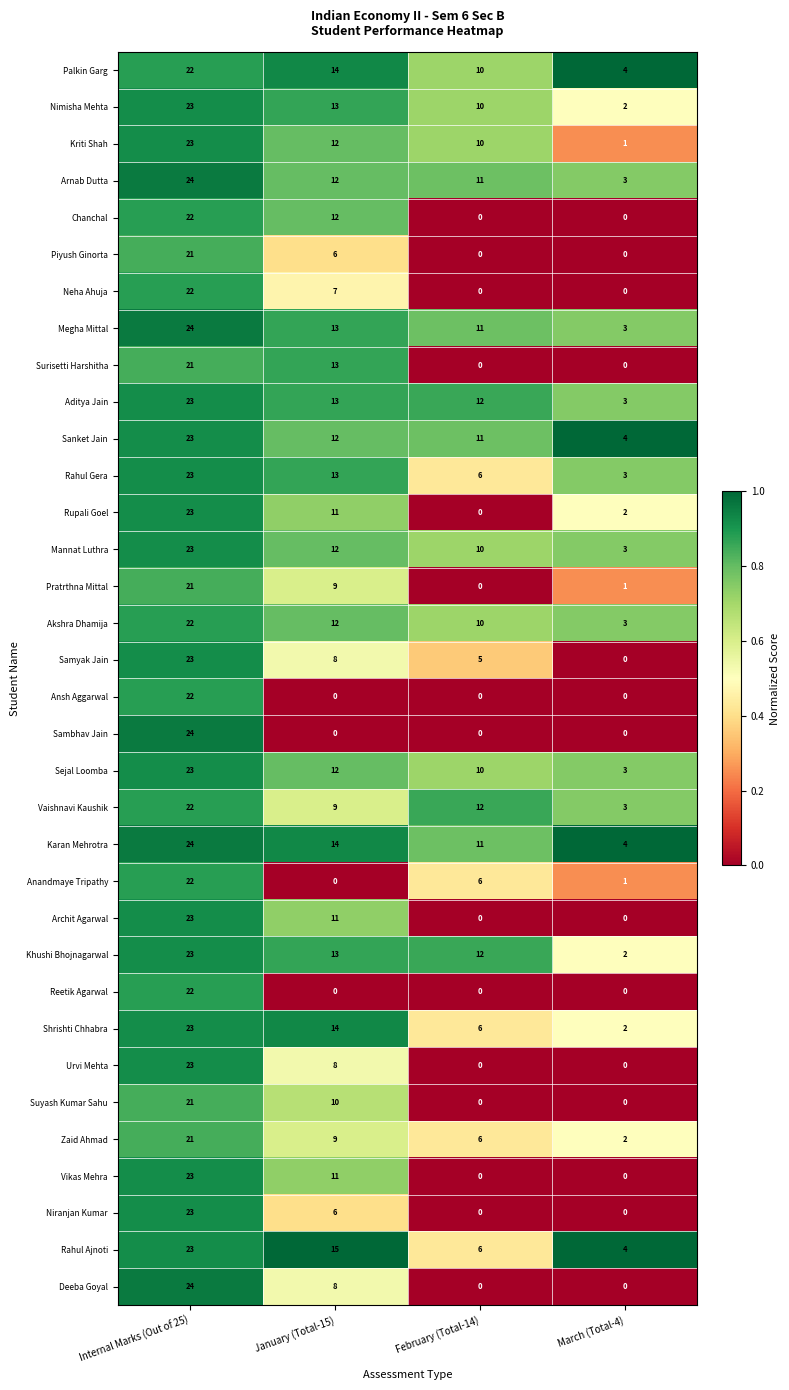

Which series has the largest total across all categories?

Karan Mehrotra